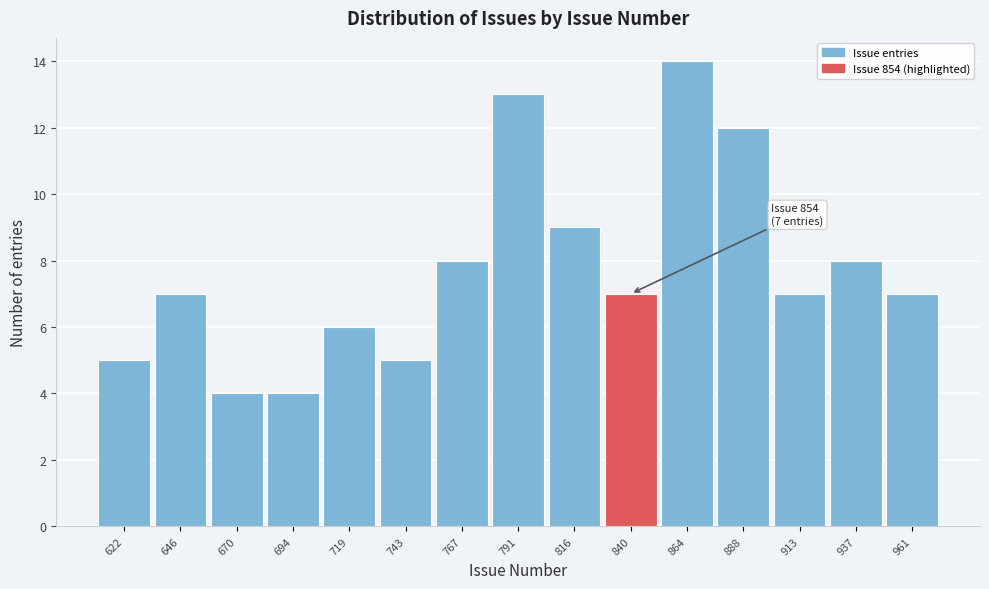

Reading right to left, extract all data points from this chart.

7	8	7	12	14	7	9	13	8	5	6	4	4	7	5